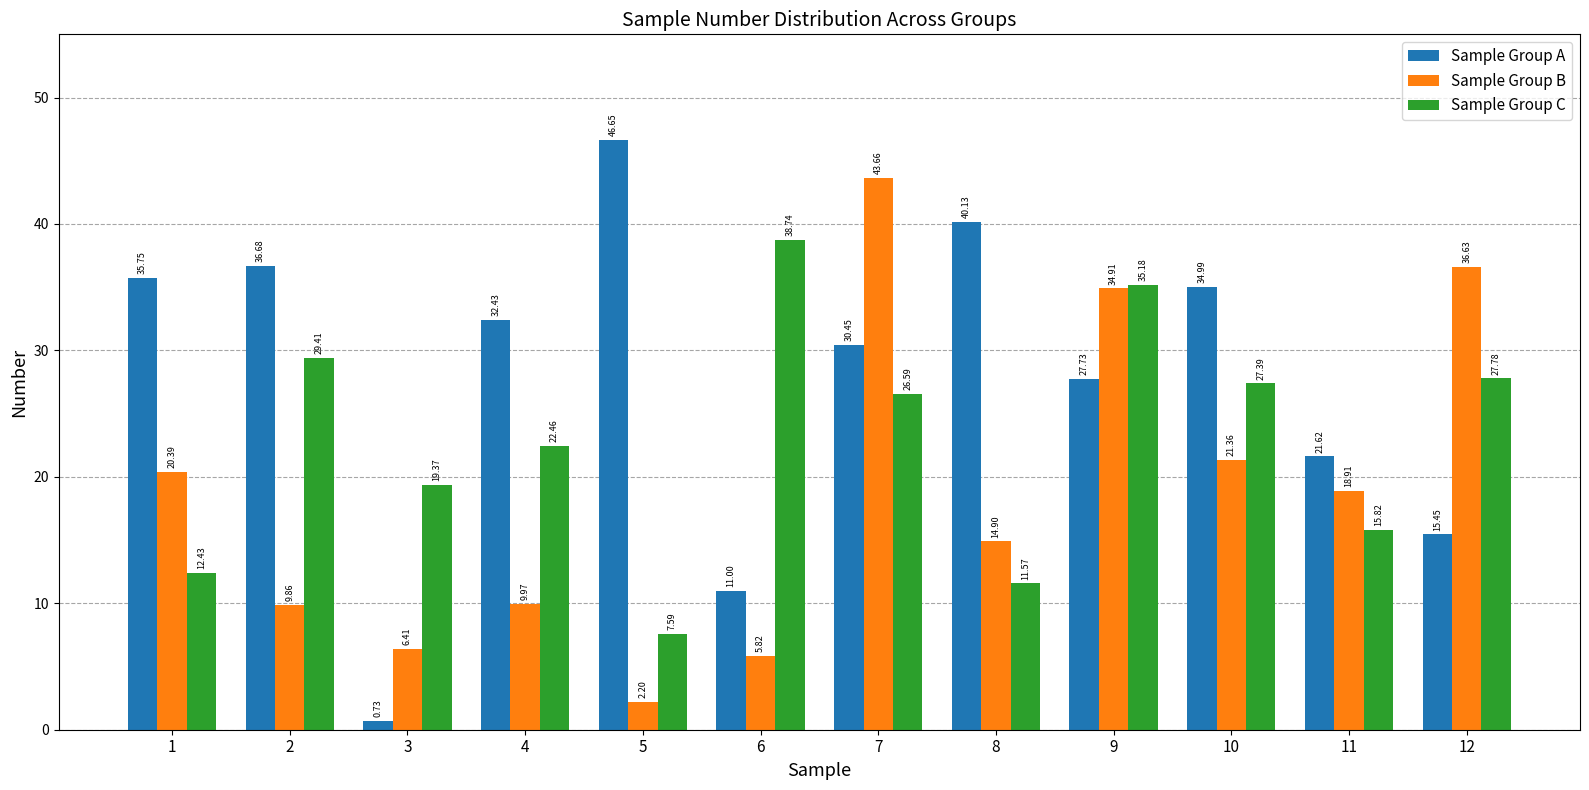

What is the maximum value for Sample Group B?

43.7